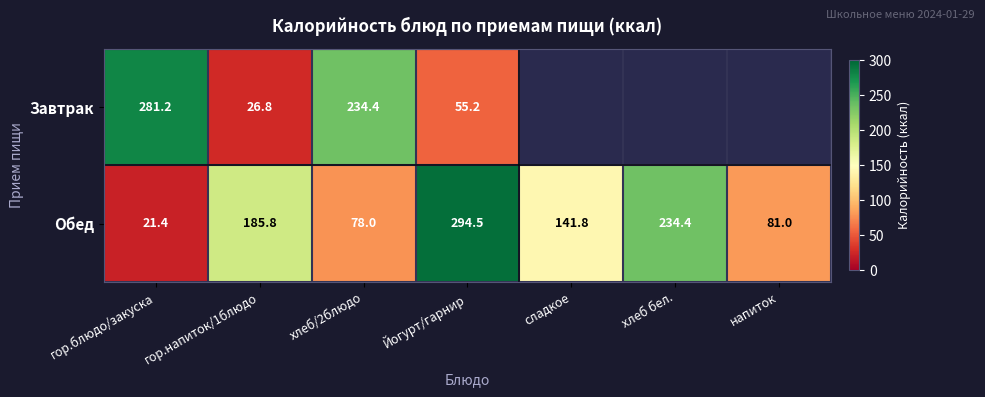

Rank the series at хлеб/2блюдо from lowest to highest value.

Обед, Завтрак